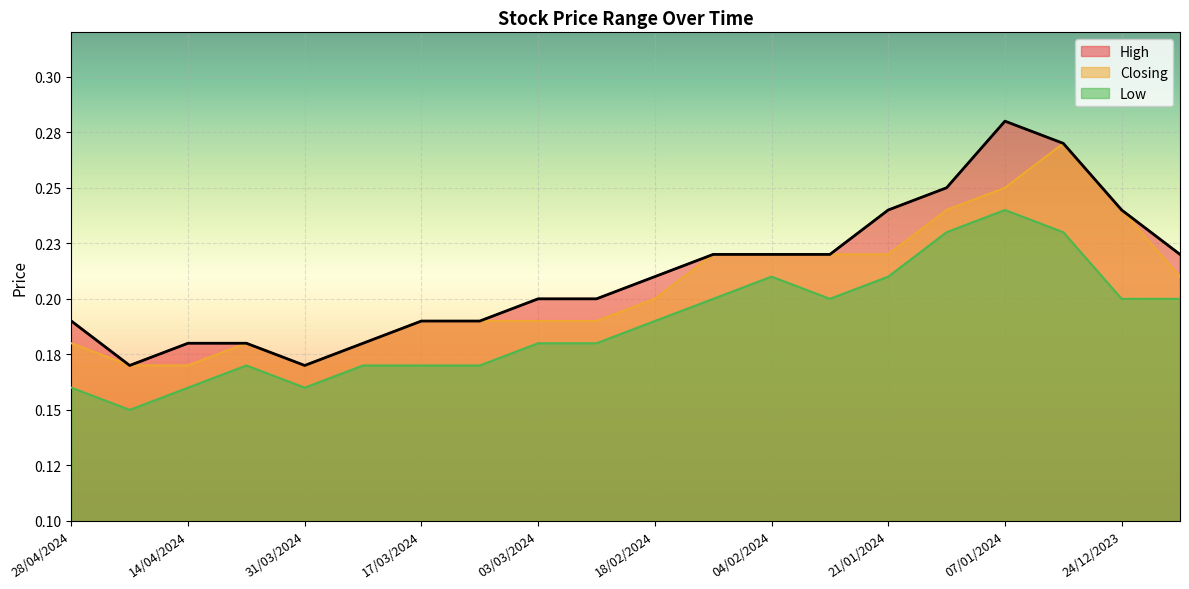

Is the value of Closing at 31/12/2023 greater than the value of Low at 28/01/2024?

Yes